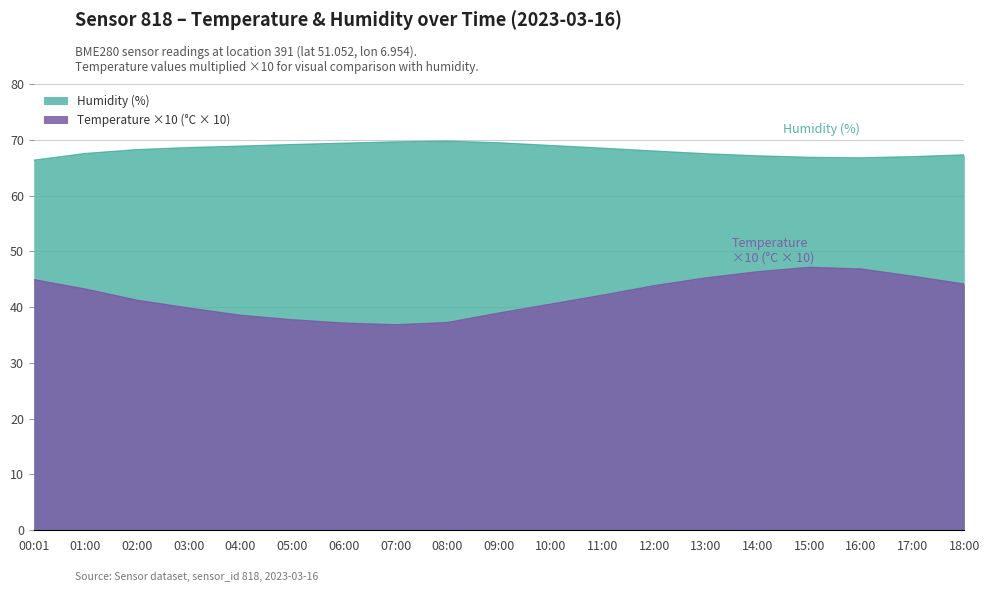

List the series in order of their overall mean, lowest first.

Temperature ×10 (°C × 10), Humidity (%)